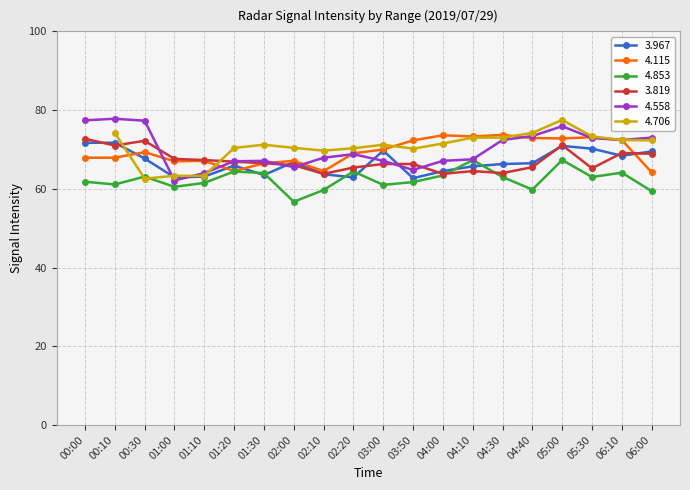

Read the 4.115 value at 03:00.

70.0